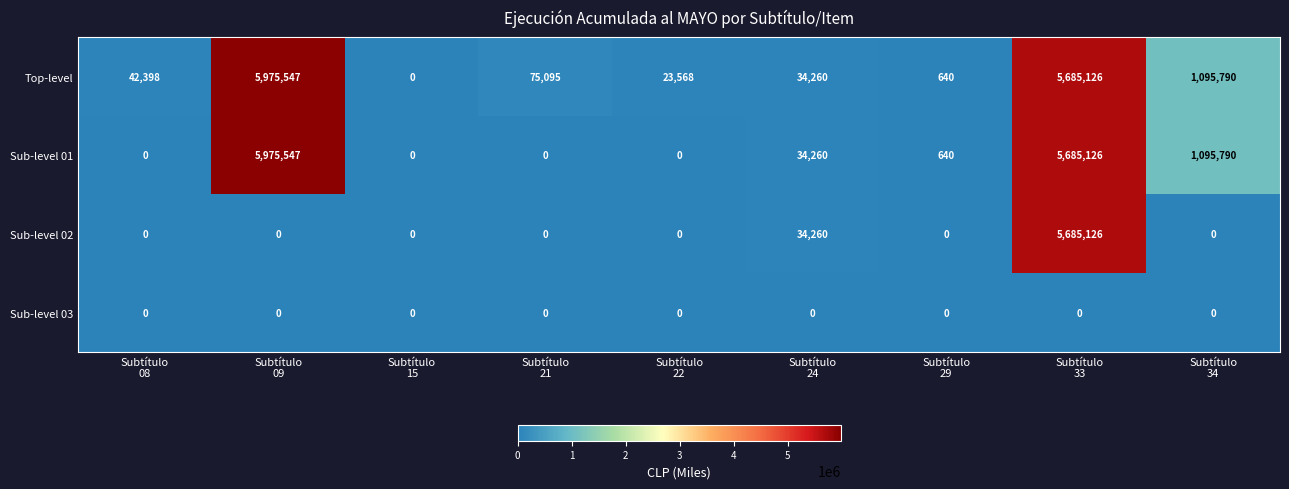

What is the greatest value displayed?

5975547